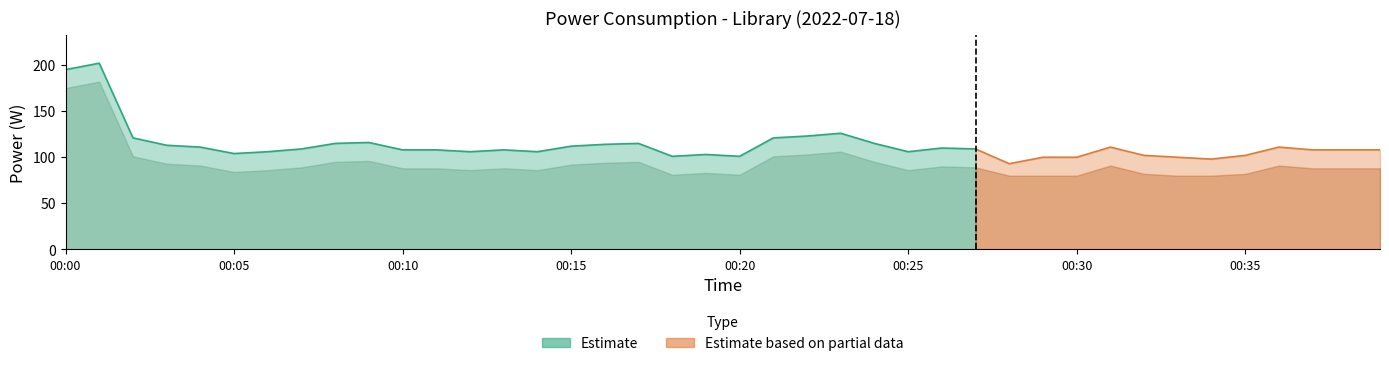

True or false: the data shows 169 at 00:25.

False